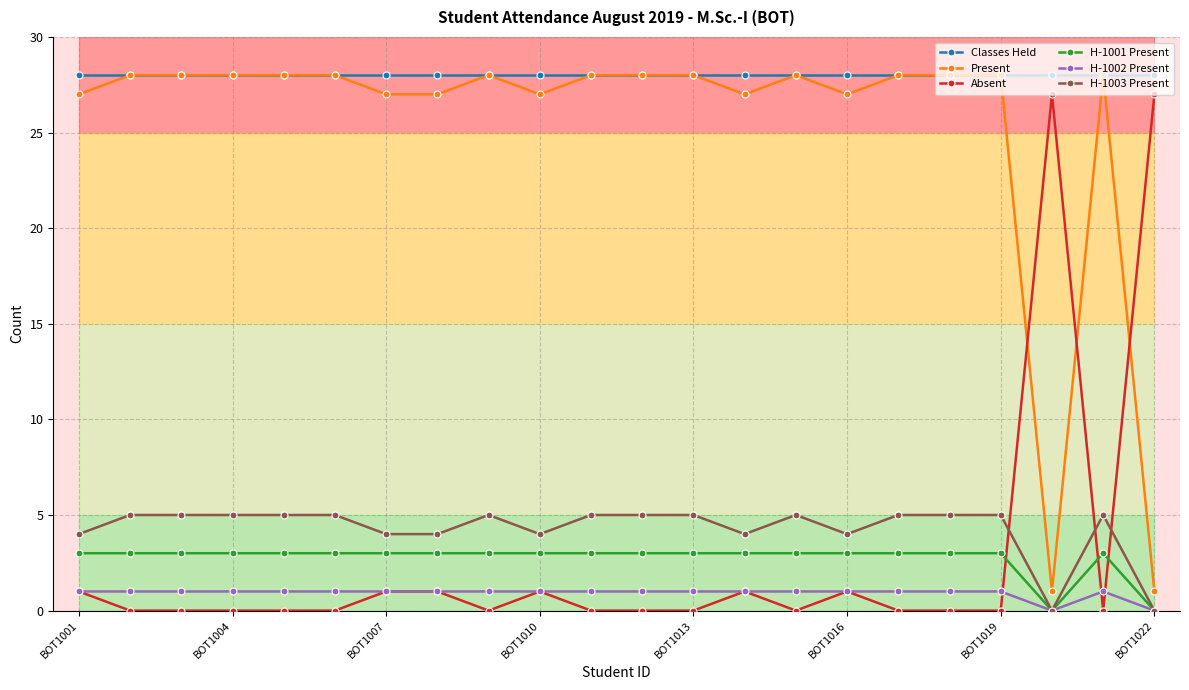

What is the maximum value shown in the chart?

28